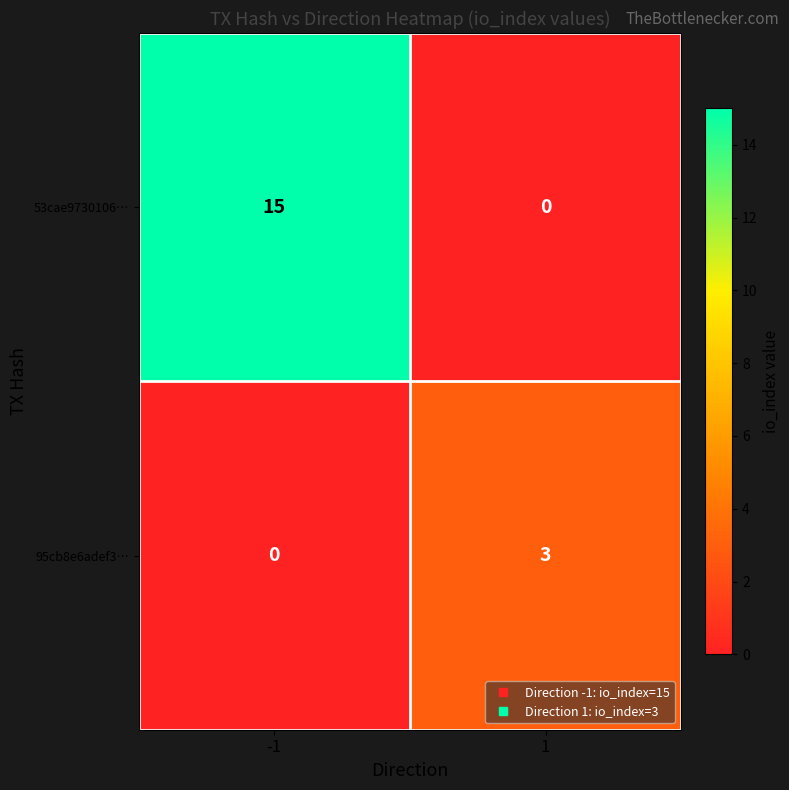

What is the average value of the 53cae9730106… series?

8